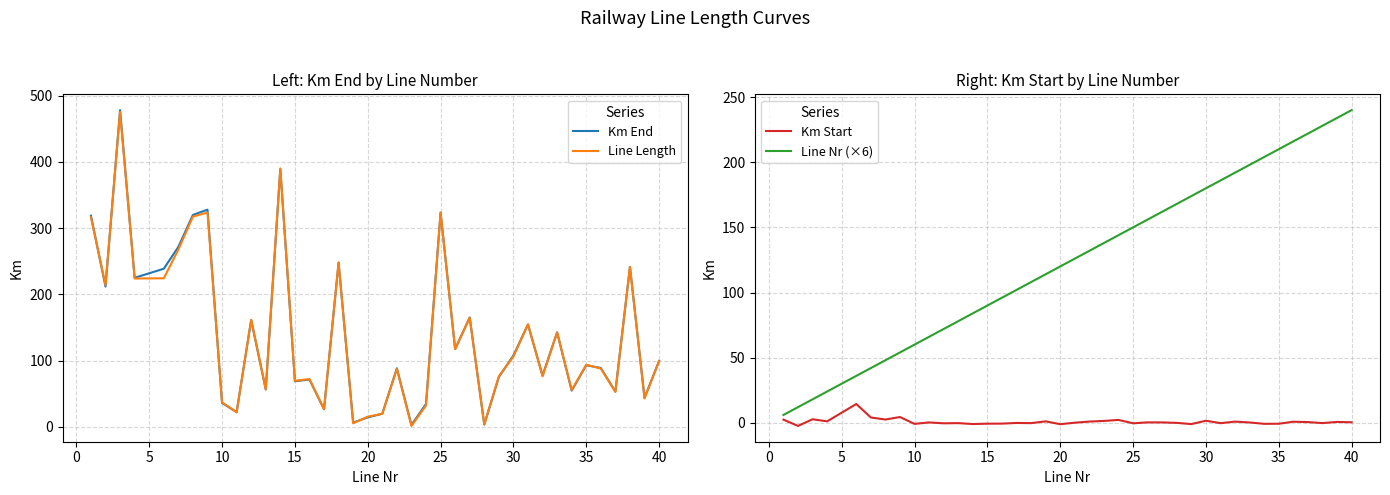

The value of Line Length at 40 is 49.2. True or false?

False